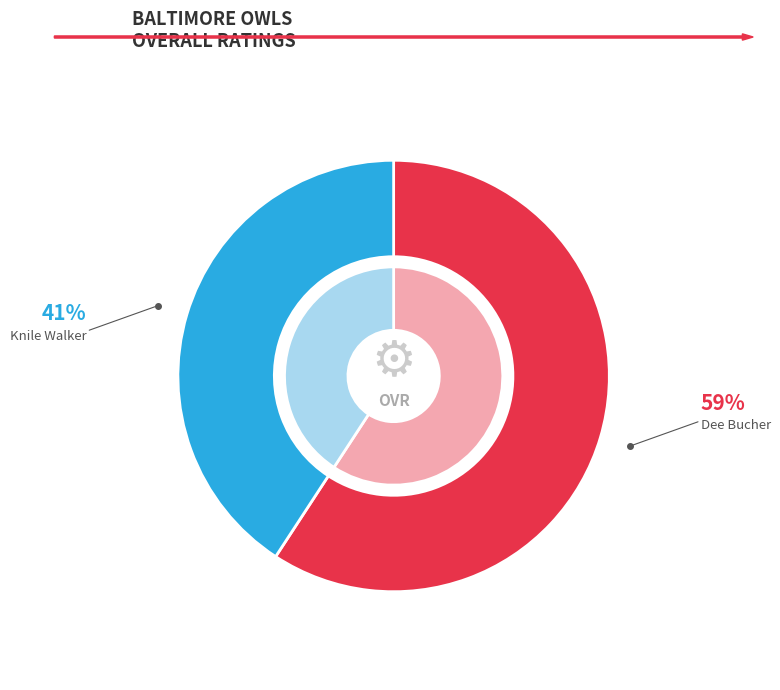

Is it true that Knile Walker is 41% of the pie?

True